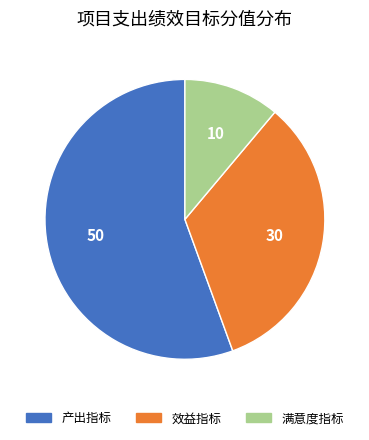

Count the number of slices in the pie.

3